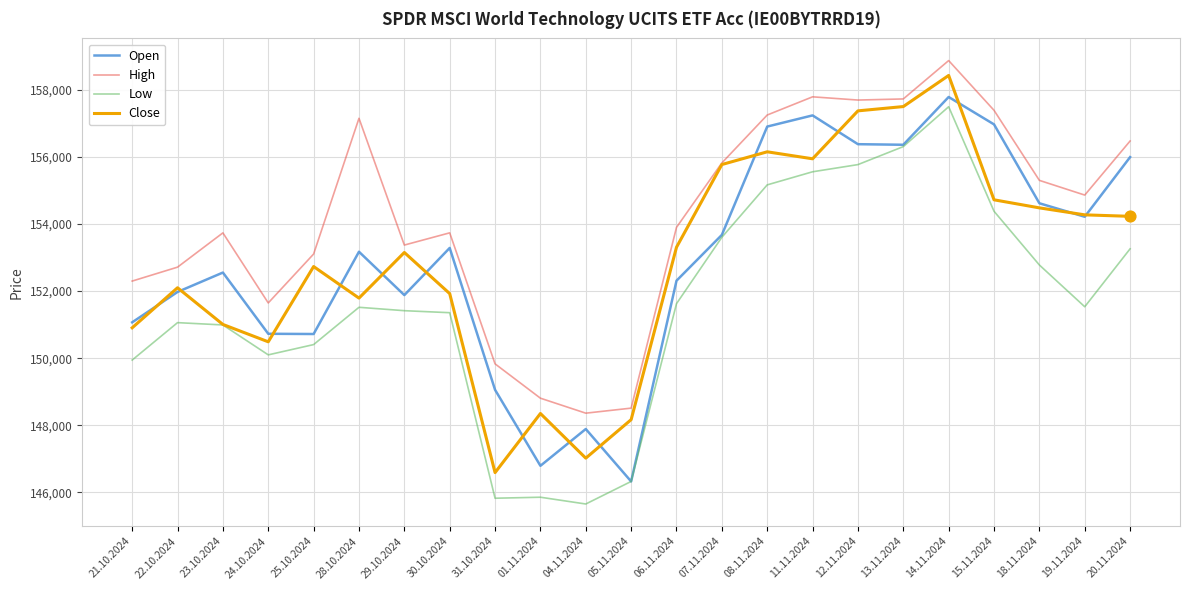

Is the value of Close at 01.11.2024 greater than the value of Open at 14.11.2024?

No